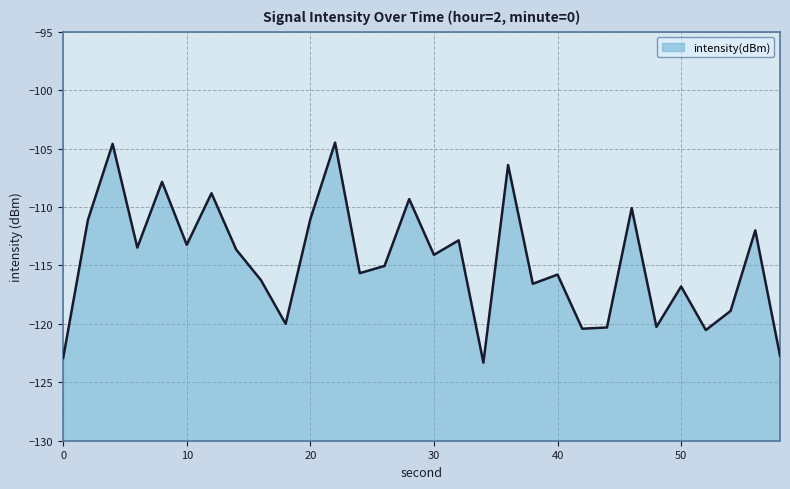

How many lines are shown in the chart?

1